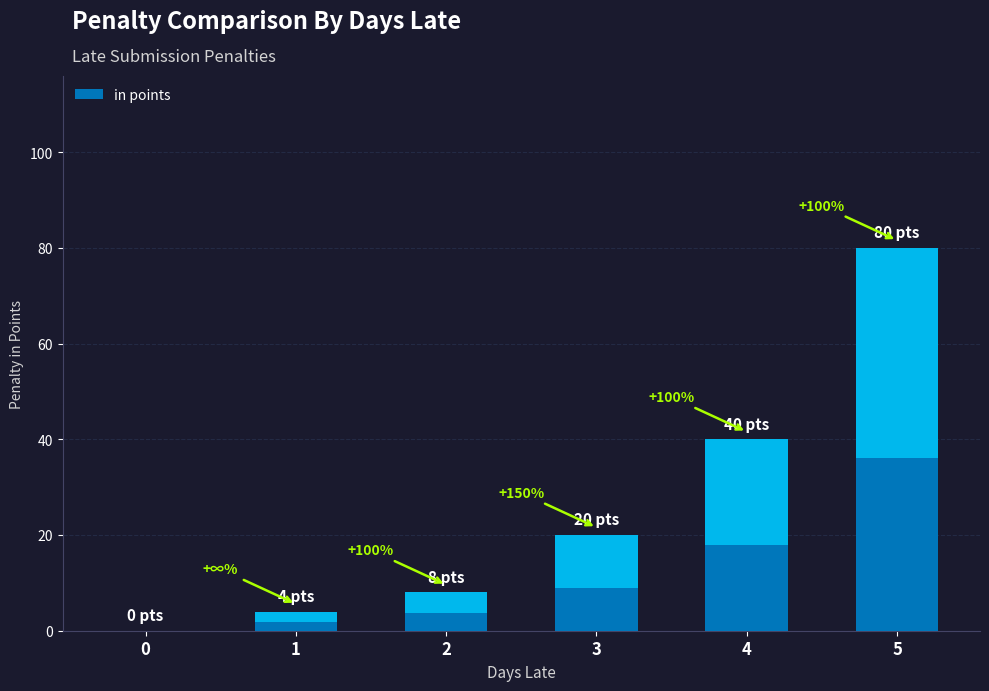

Reading left to right, what are all the values shown in this chart?

0	4	8	20	40	80